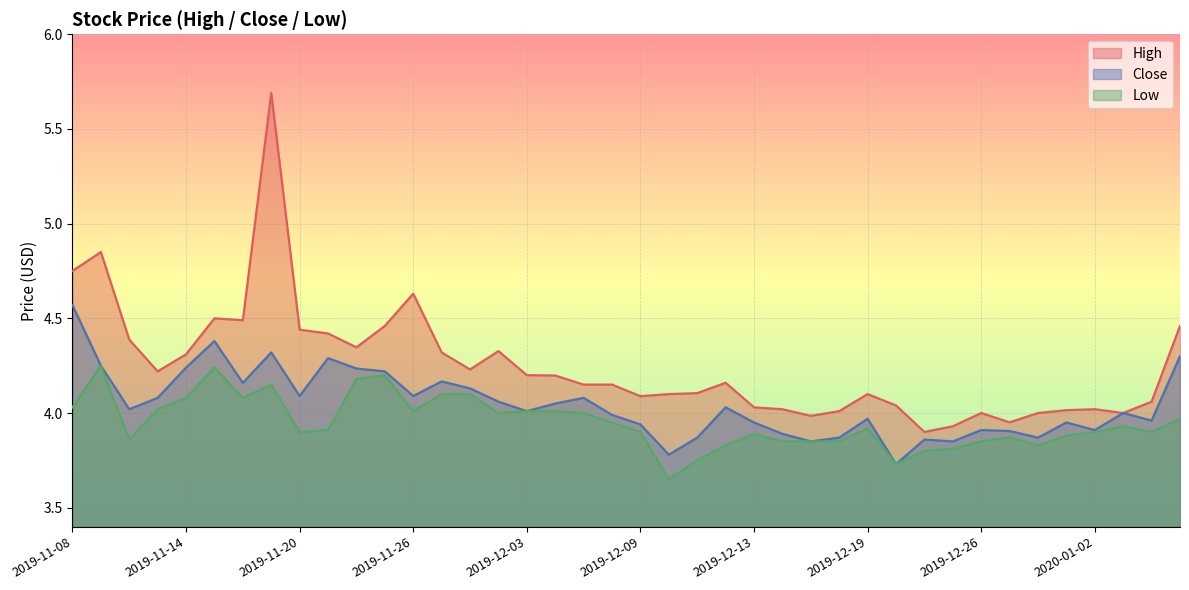

What is the spread (max minus min) of values at 2019-12-18?

0.2